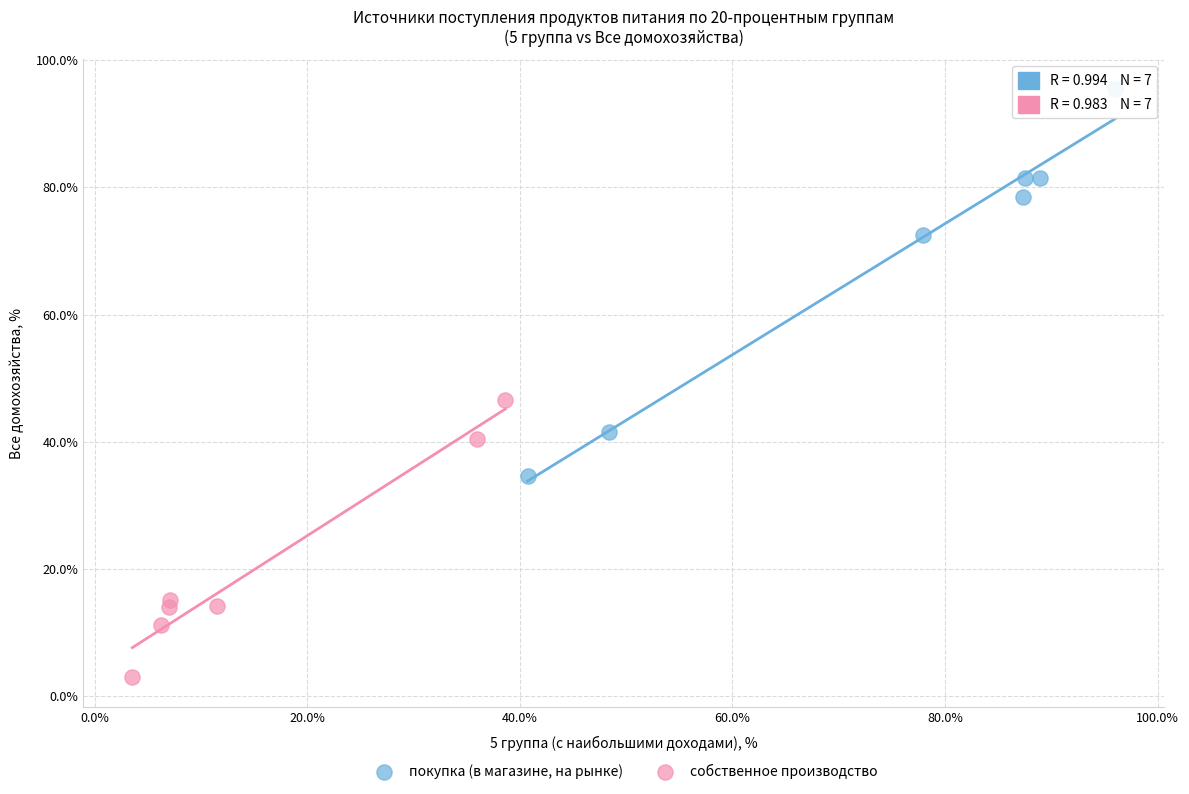

Which series has the largest Y range (max minus min)?

покупка (в магазине, на рынке)